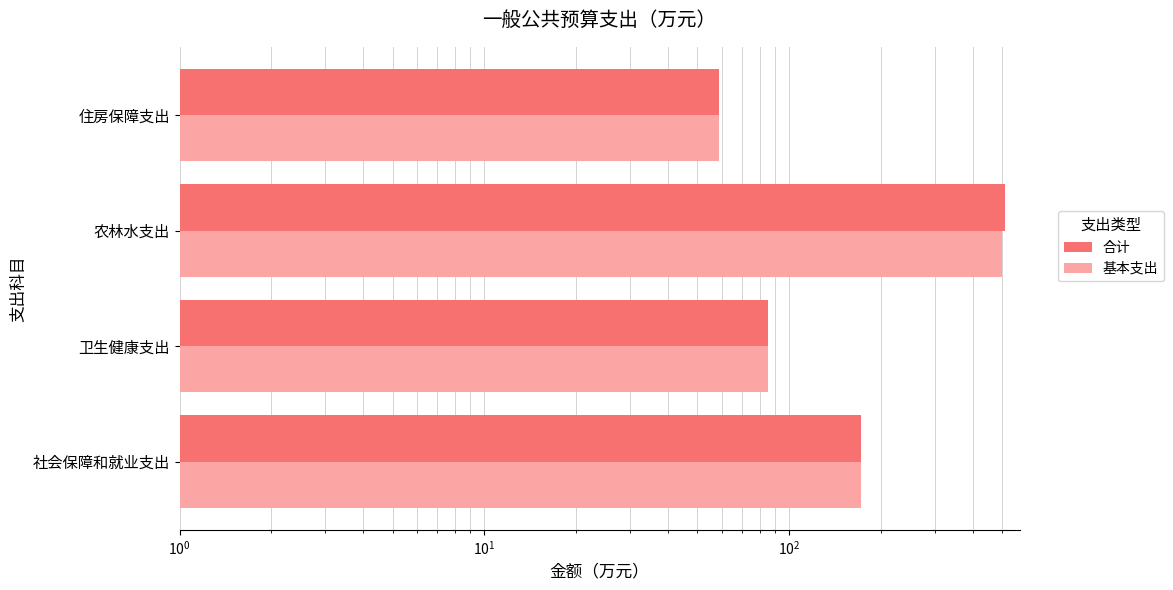

Does the chart contain any negative values?

No